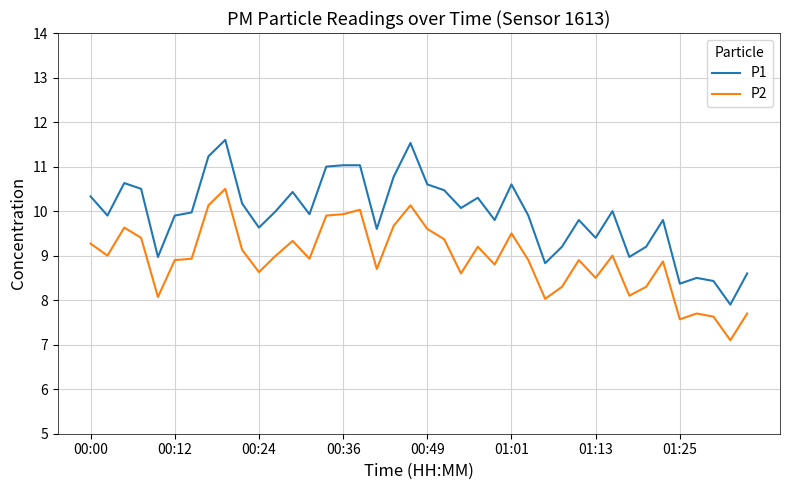

What is the difference between the maximum and minimum values in the P1 series?

3.7